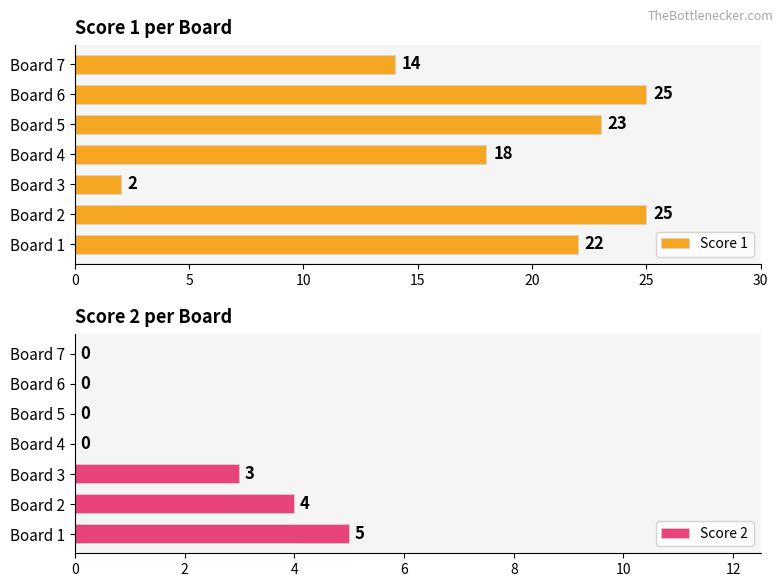

Between 25 and 0, which is larger?

25